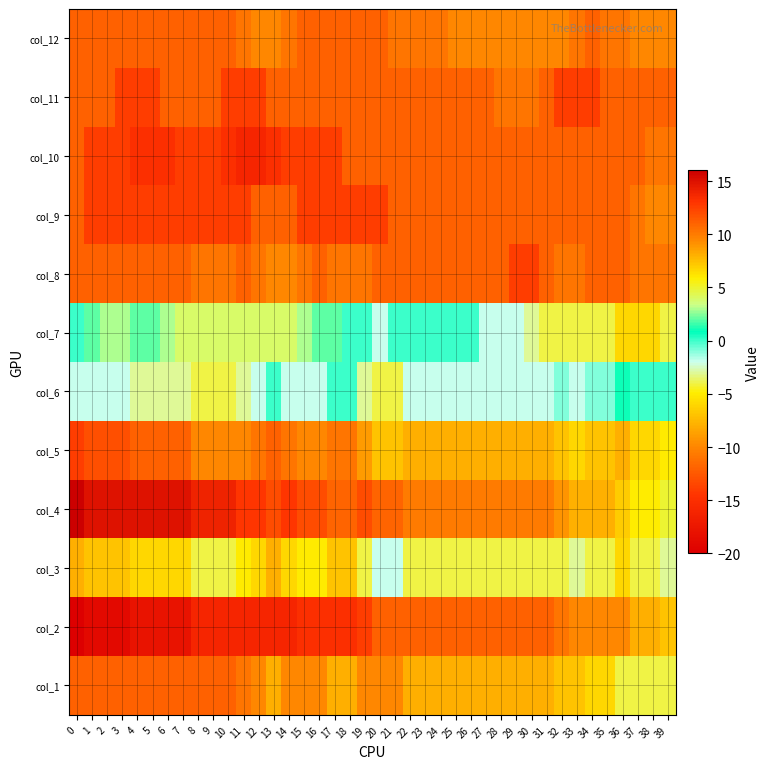

At 37, list the series in order from largest to smallest.

col_4, col_6, col_1, col_3, col_5, col_7, col_2, col_12, col_8, col_9, col_10, col_11